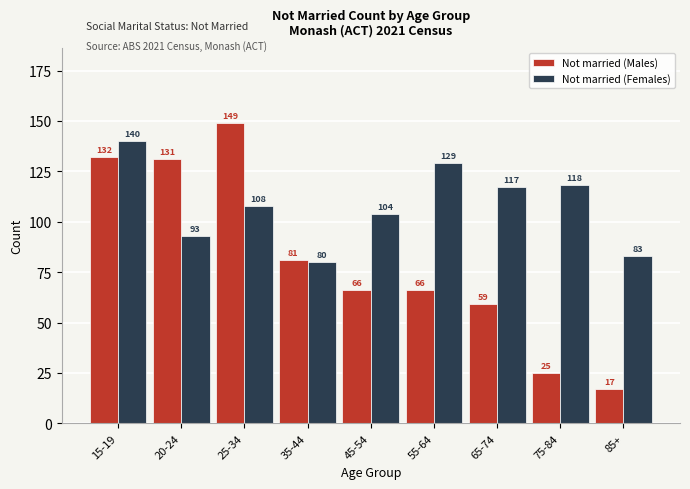

Reading right to left, what are all the values shown in this chart?

Not married (Males): 17	25	59	66	66	81	149	131	132
Not married (Females): 83	118	117	129	104	80	108	93	140